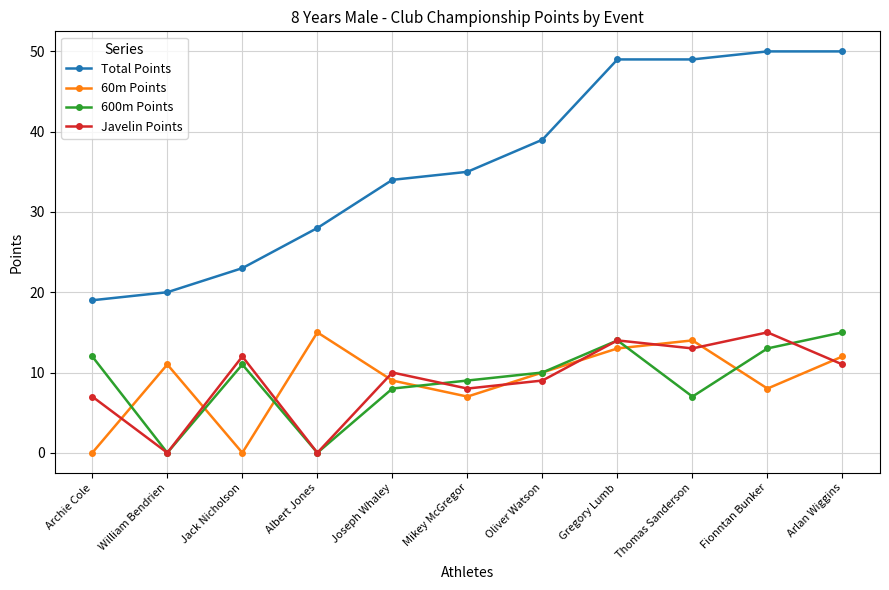

Where is Total Points nearest to the value 34?

Joseph Whaley